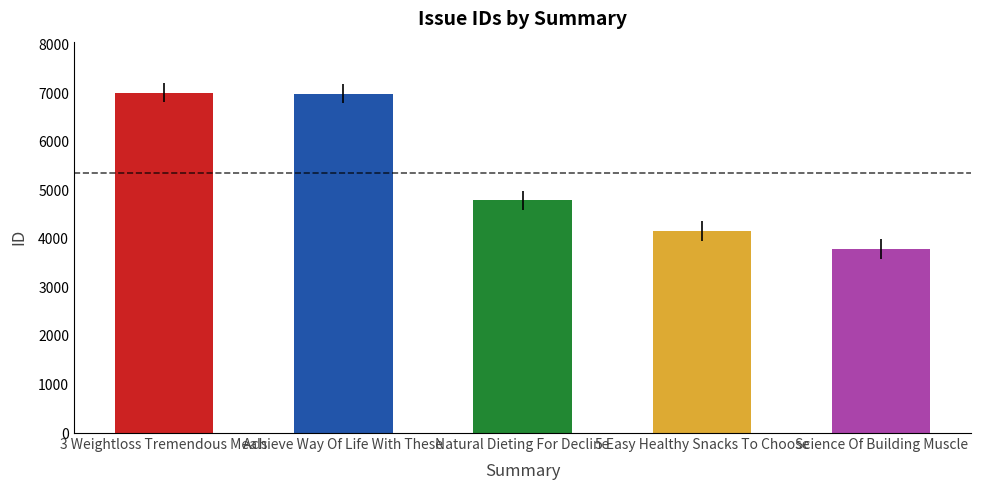

What is the difference between the maximum and second lowest values?

2849